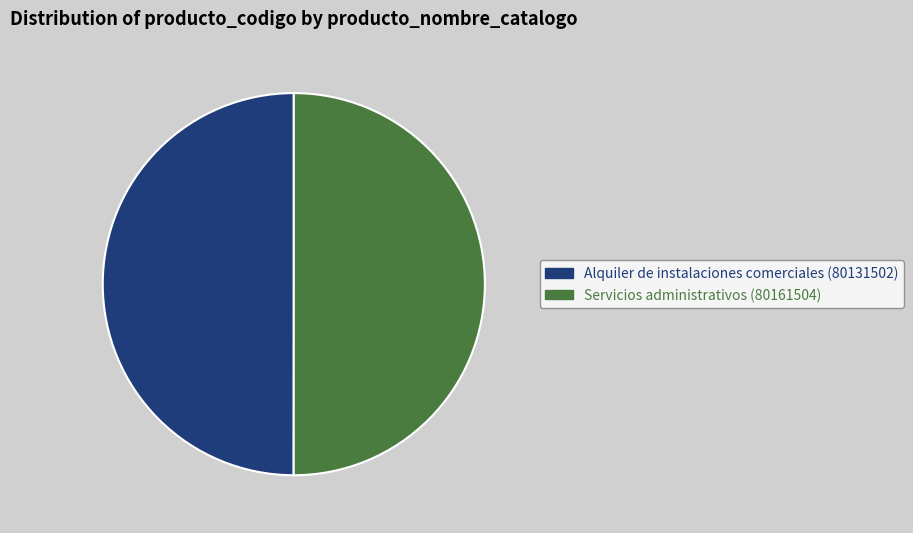

Approximately how many times larger is the value at Servicios administrativos compared to Alquiler de instalaciones comerciales?

1.0